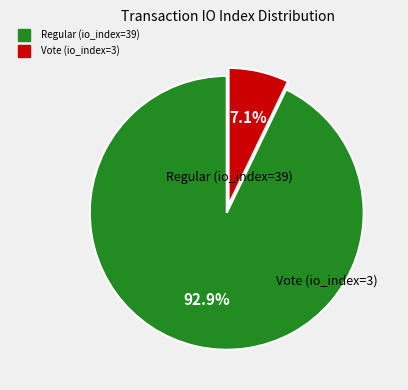

To the nearest percent, what is the difference between the Regular (io_index=39) and Vote (io_index=3) slice percentages?

86%